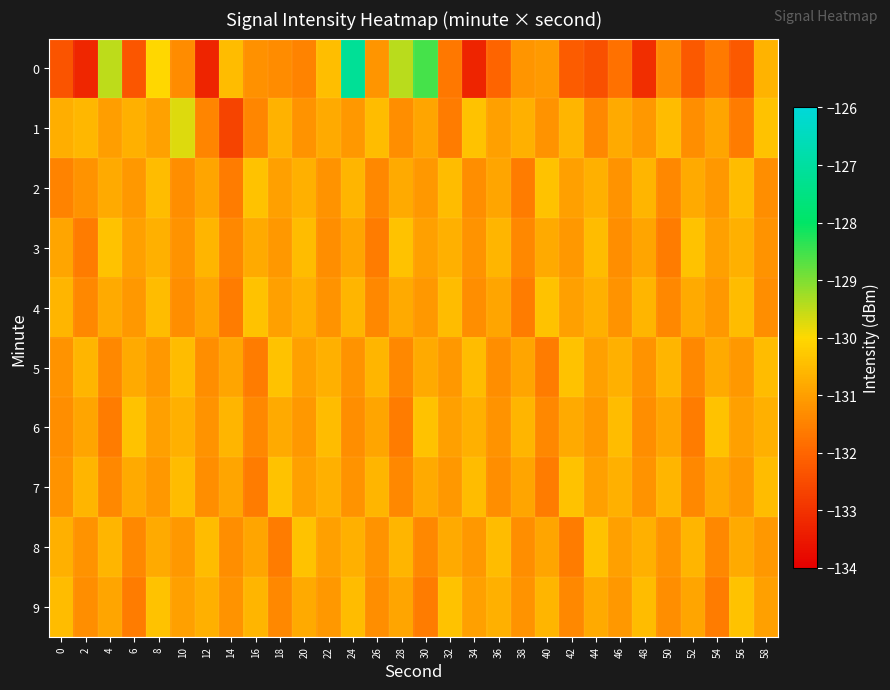

At which category is the sum across all series the highest?

24